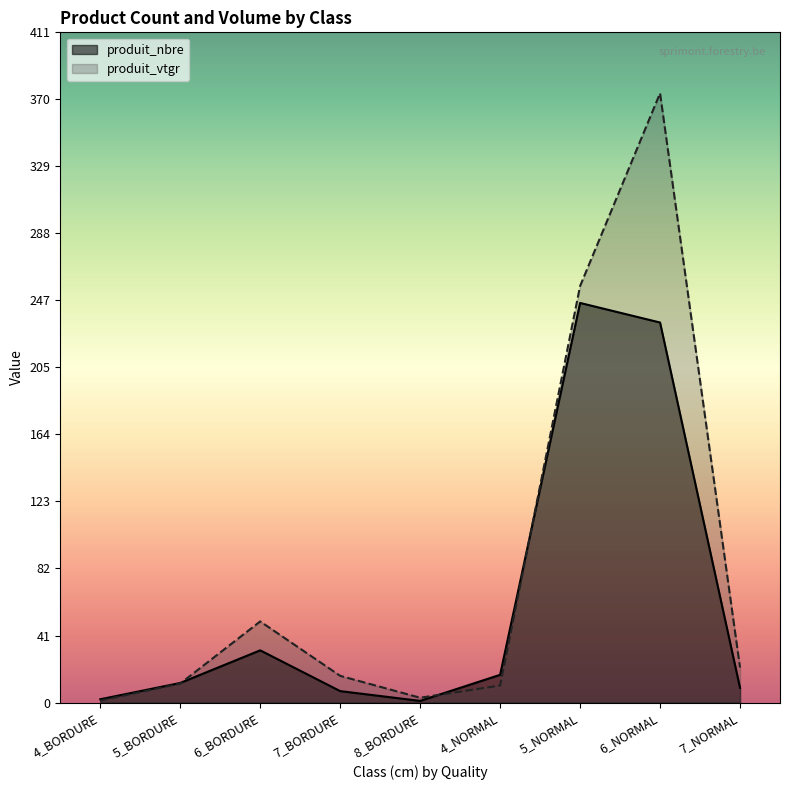

Count the number of categories in the chart.

9